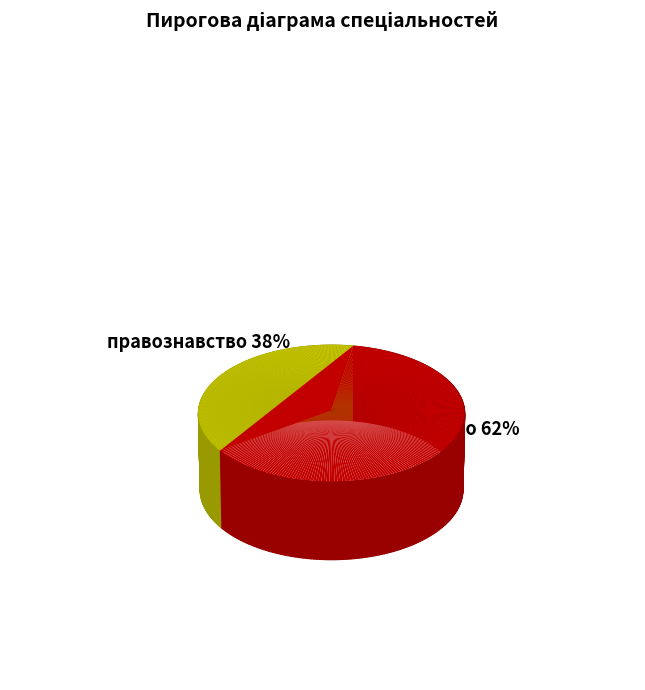

How many slices are in this pie chart?

2